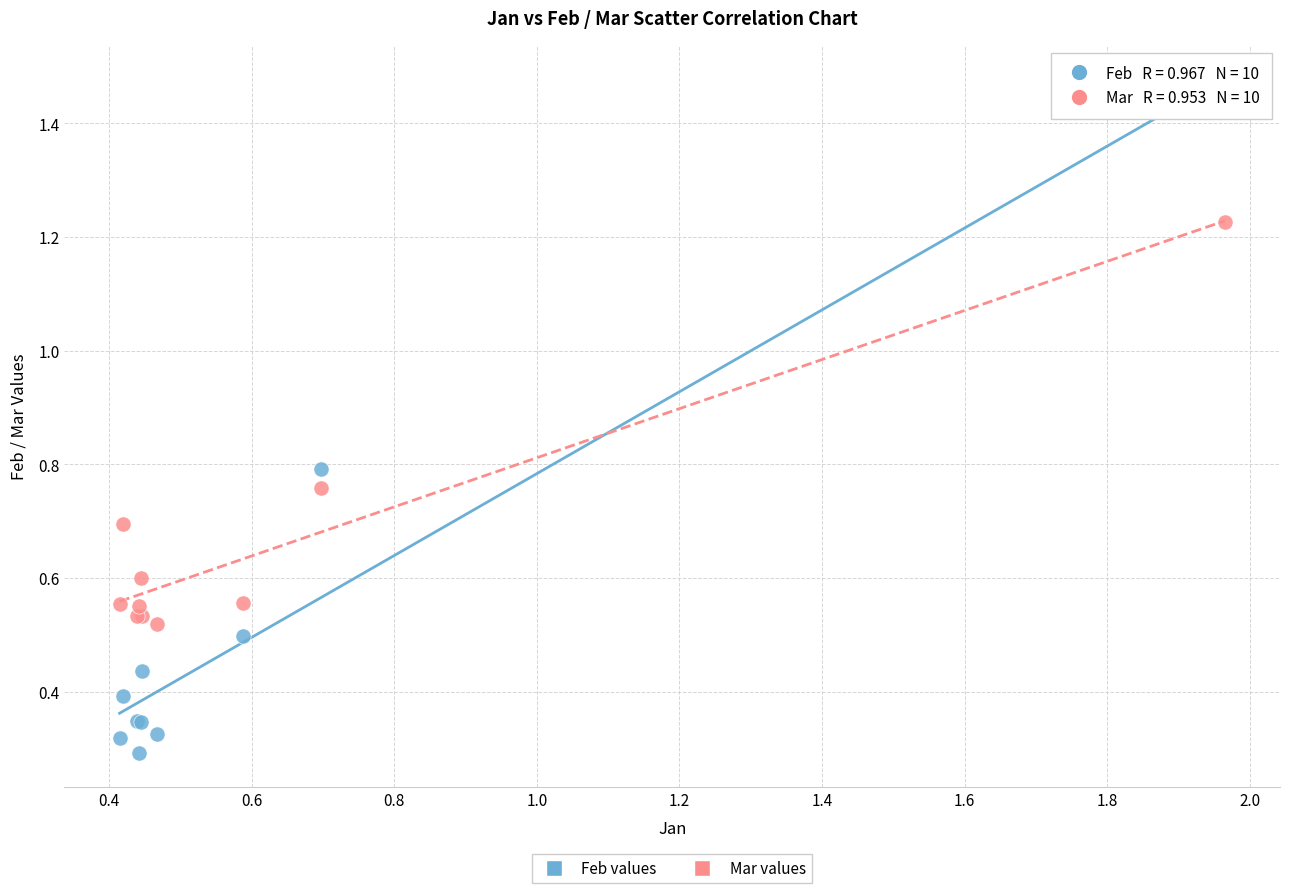

What are all the series names shown in the legend?

Feb values, Mar values